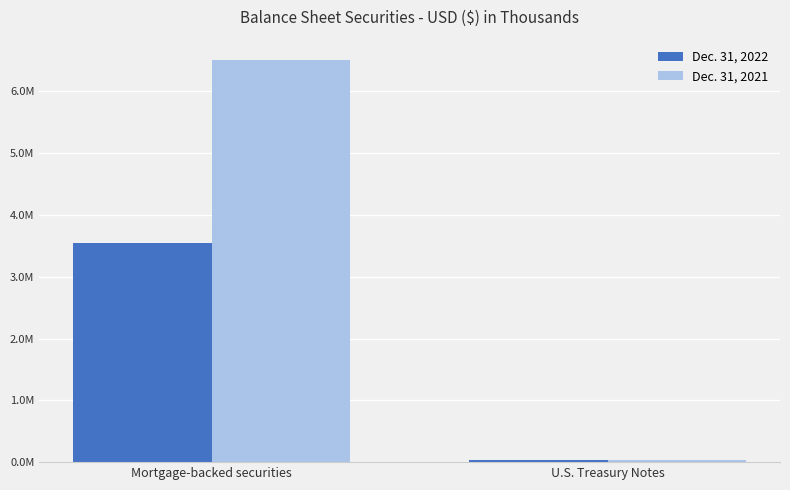

What is the label of the 2nd bar from the right?

Mortgage-backed securities